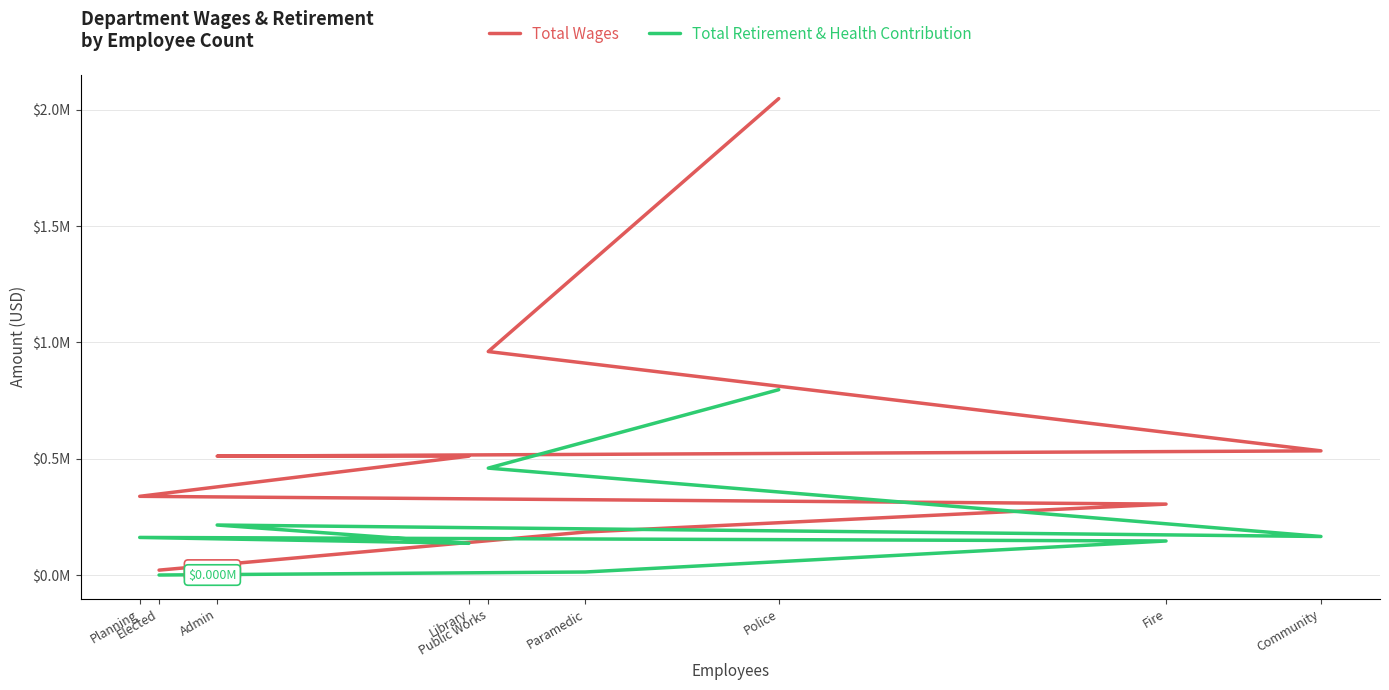

Is this an area chart (filled region under the line)?

No